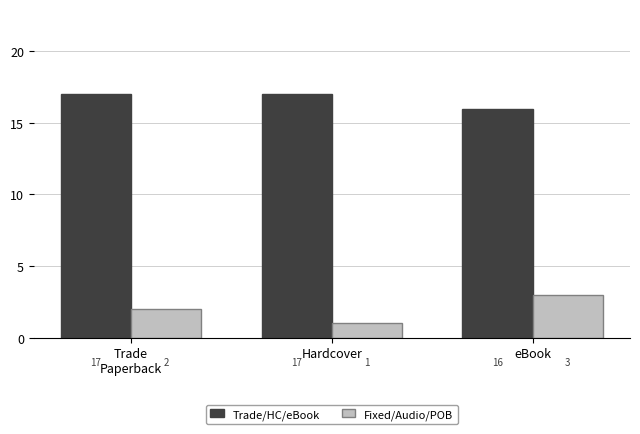

What is the value of the Trade/HC/eBook bar at the 1st from the left?

17